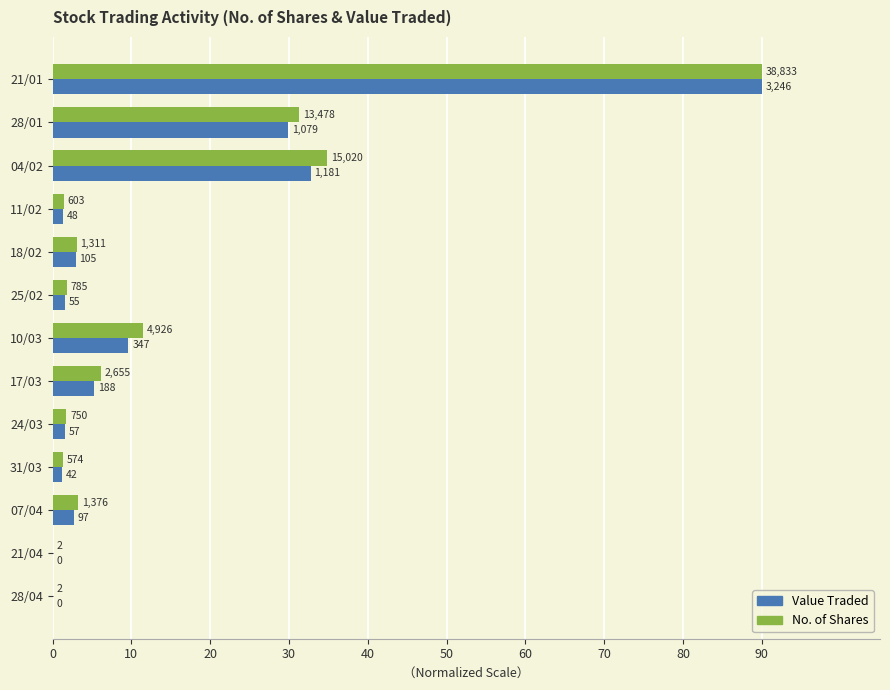

What are all the series names shown in the legend?

Value Traded, No. of Shares